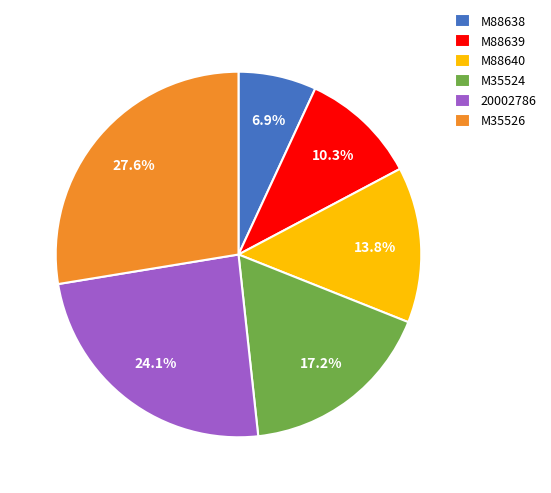

What is the total percentage of M88640 and 20002786?

37.9%